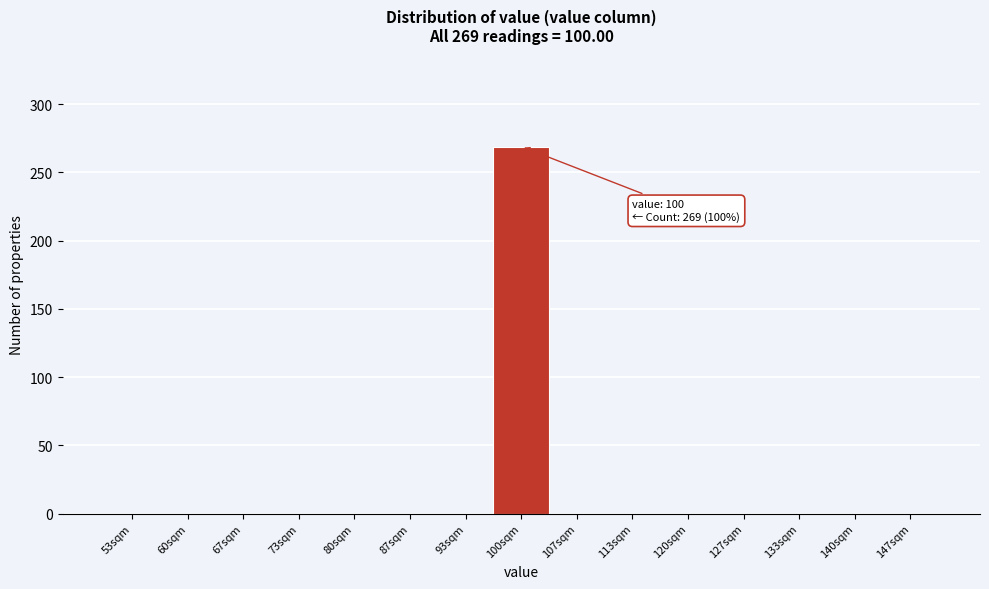

Which range on the x-axis has the tallest bar?

97 to 103